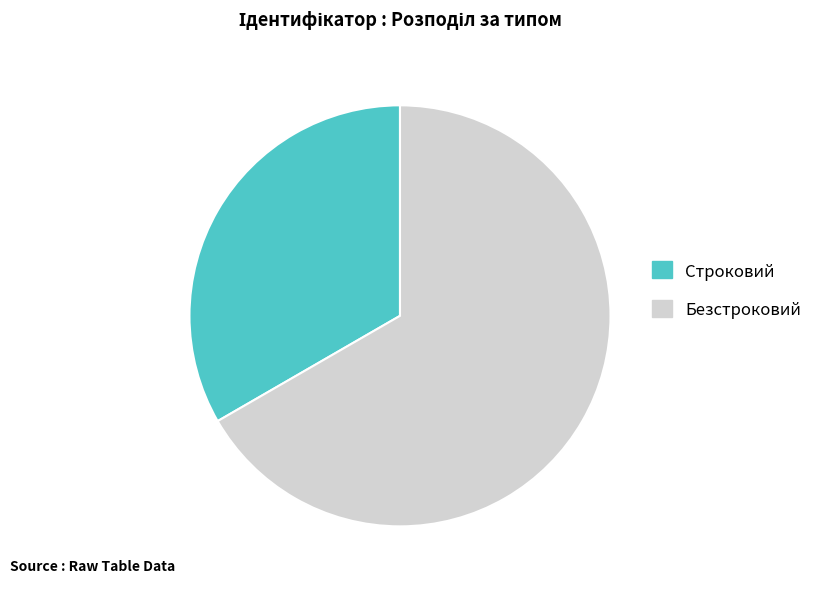

Do Безстроковий and Строковий together represent more than half of the pie?

Yes